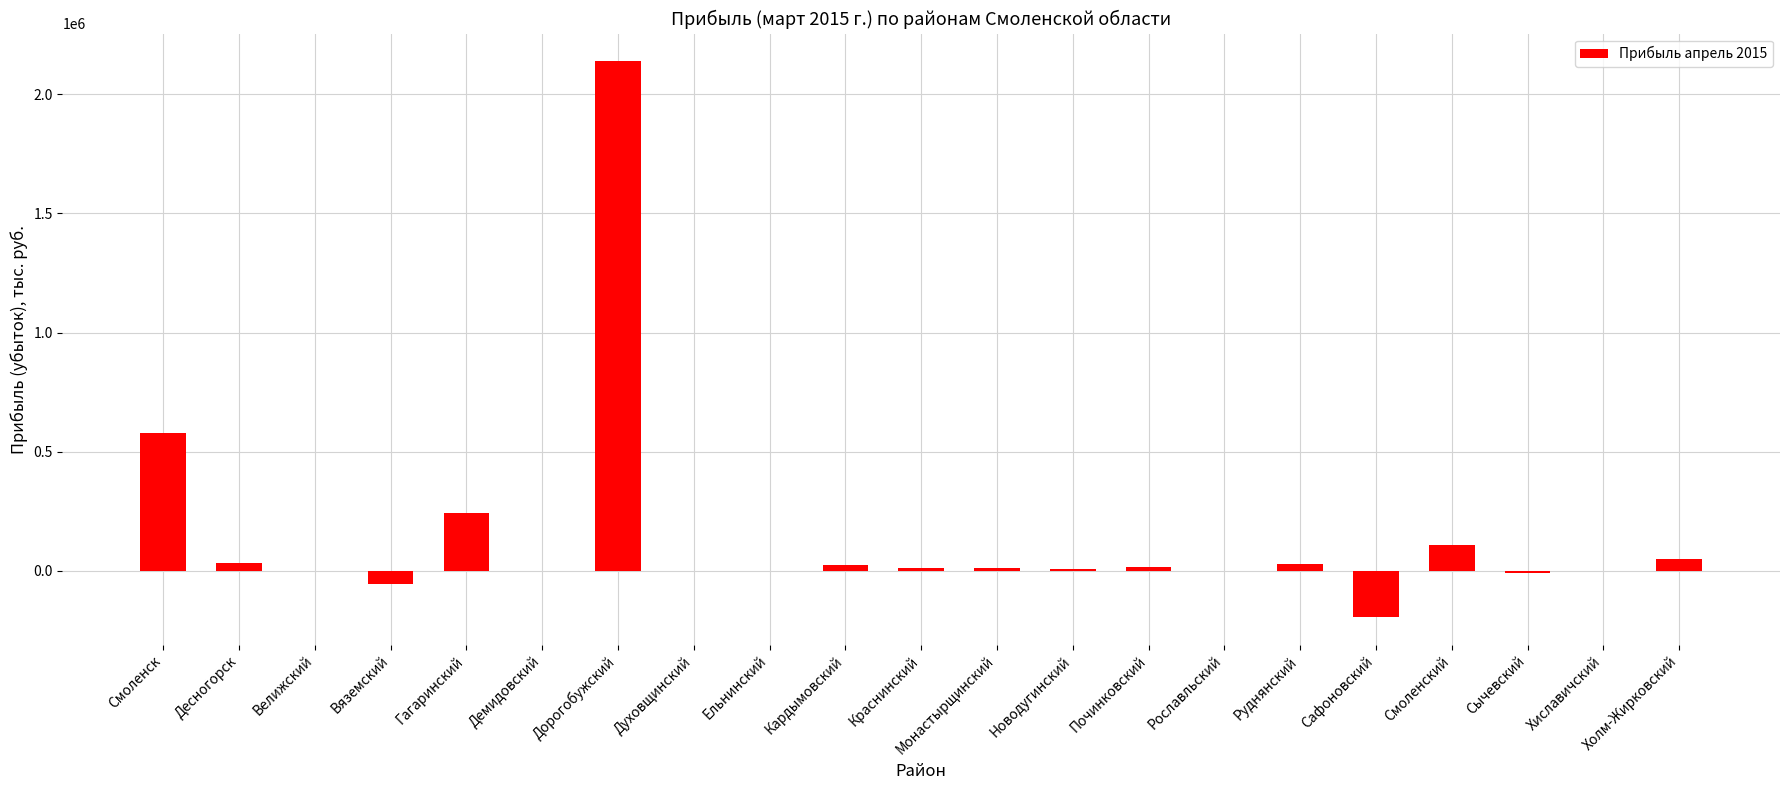

At which label is the value closest to 972476?

Смоленск